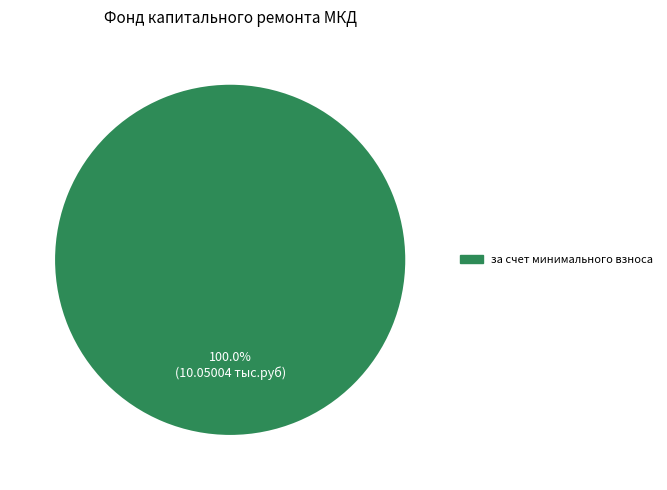

Is there any slice that represents more than half of the pie?

Yes